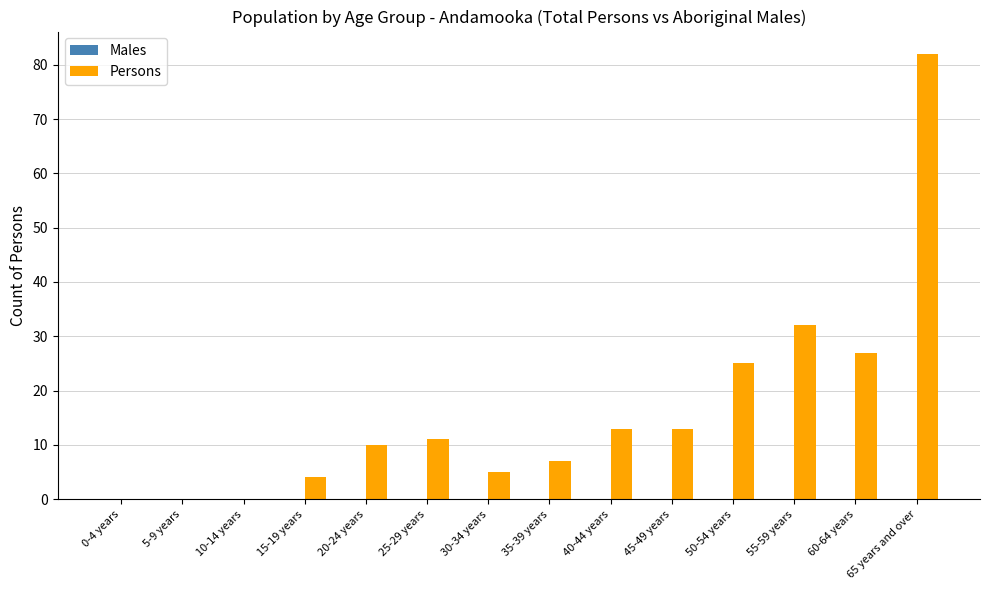

Between 35-39 years and 25-29 years, which is larger?

25-29 years